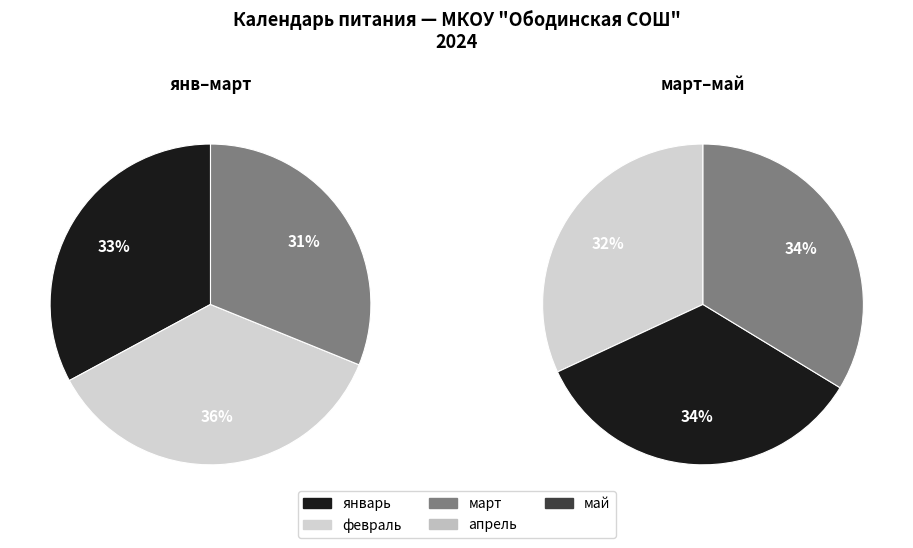

True or false: апрель accounts for 10% of the total.

False